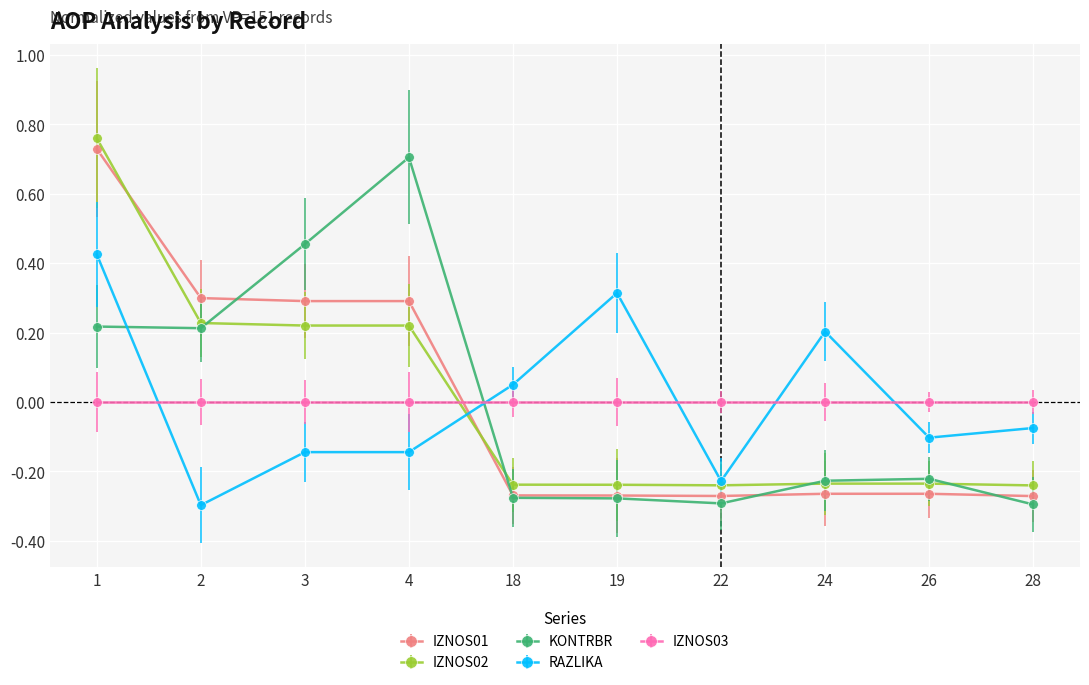

What is the spread (max minus min) of values at 22?

0.3